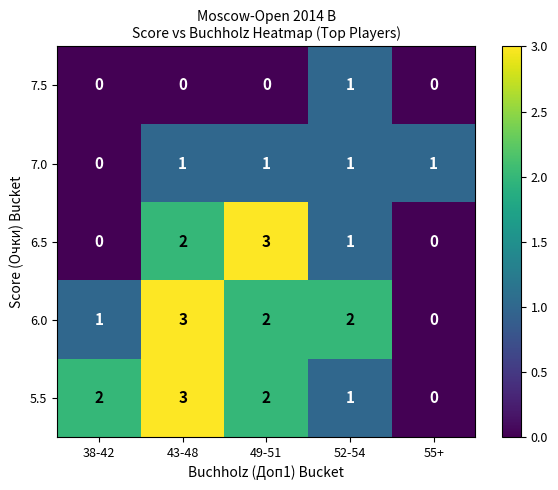

Reading right to left, extract all data points from this chart.

7.5: 0	1	0	0	0
7.0: 1	1	1	1	0
6.5: 0	1	3	2	0
6.0: 0	2	2	3	1
5.5: 0	1	2	3	2